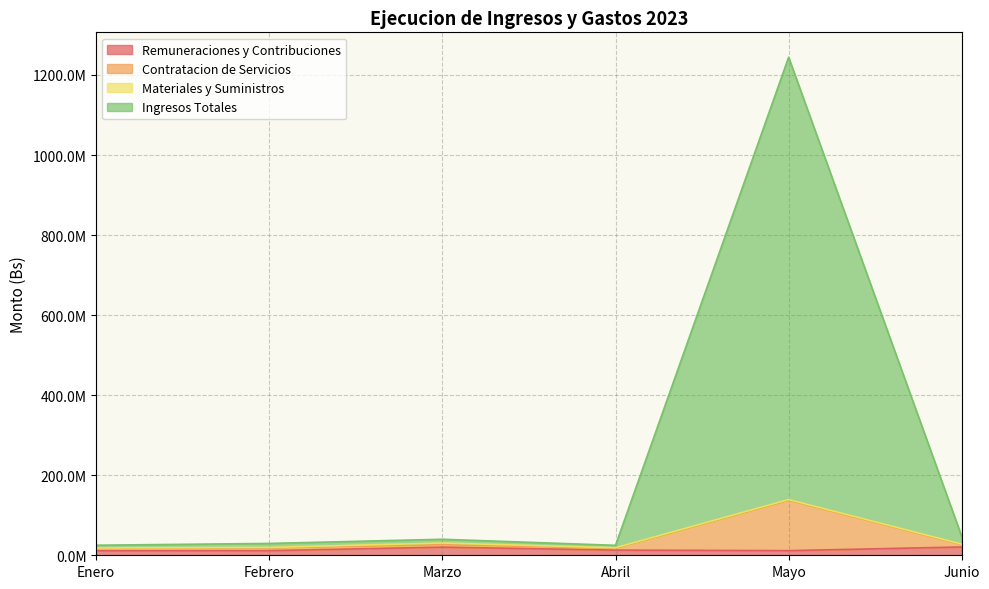

What is the value of the Ingresos Totales point at the 1st from the left?

17286661.9